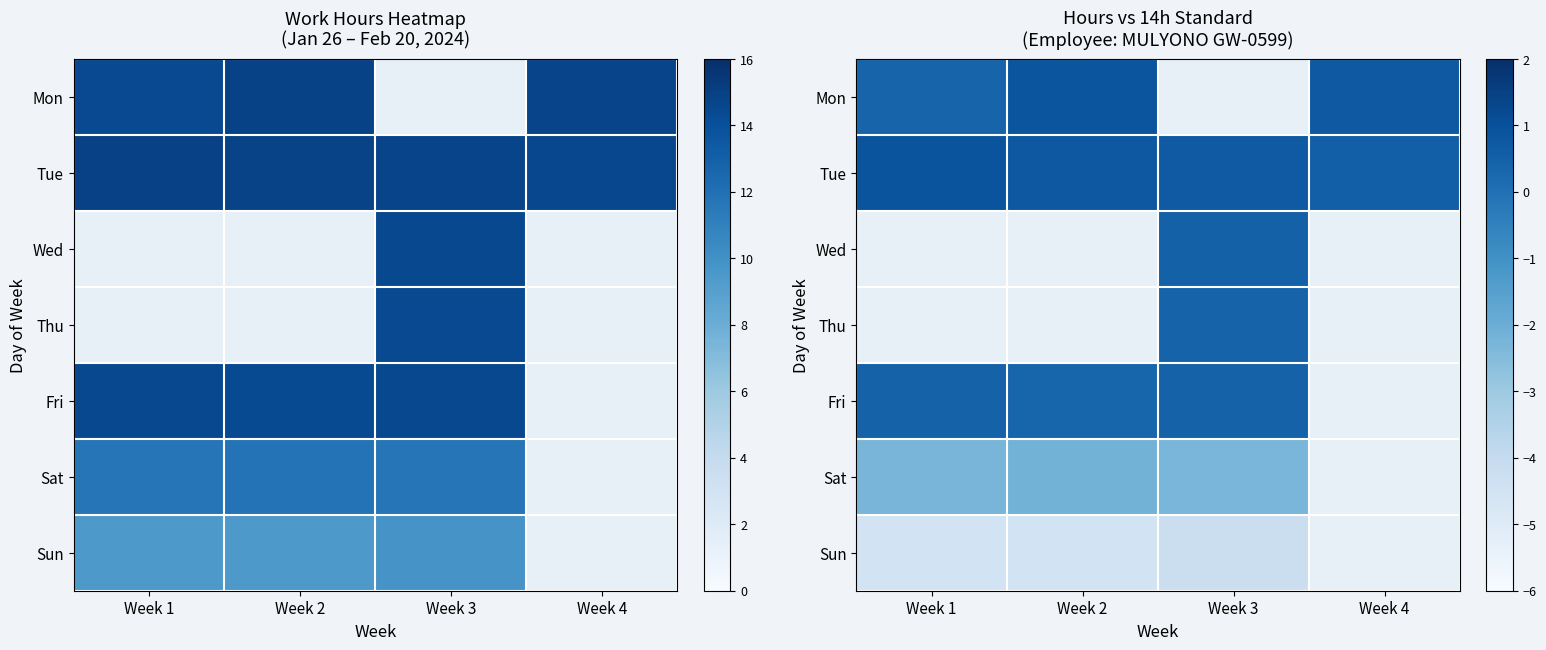

What is the difference between the second highest and minimum values in the Fri series?

0.1